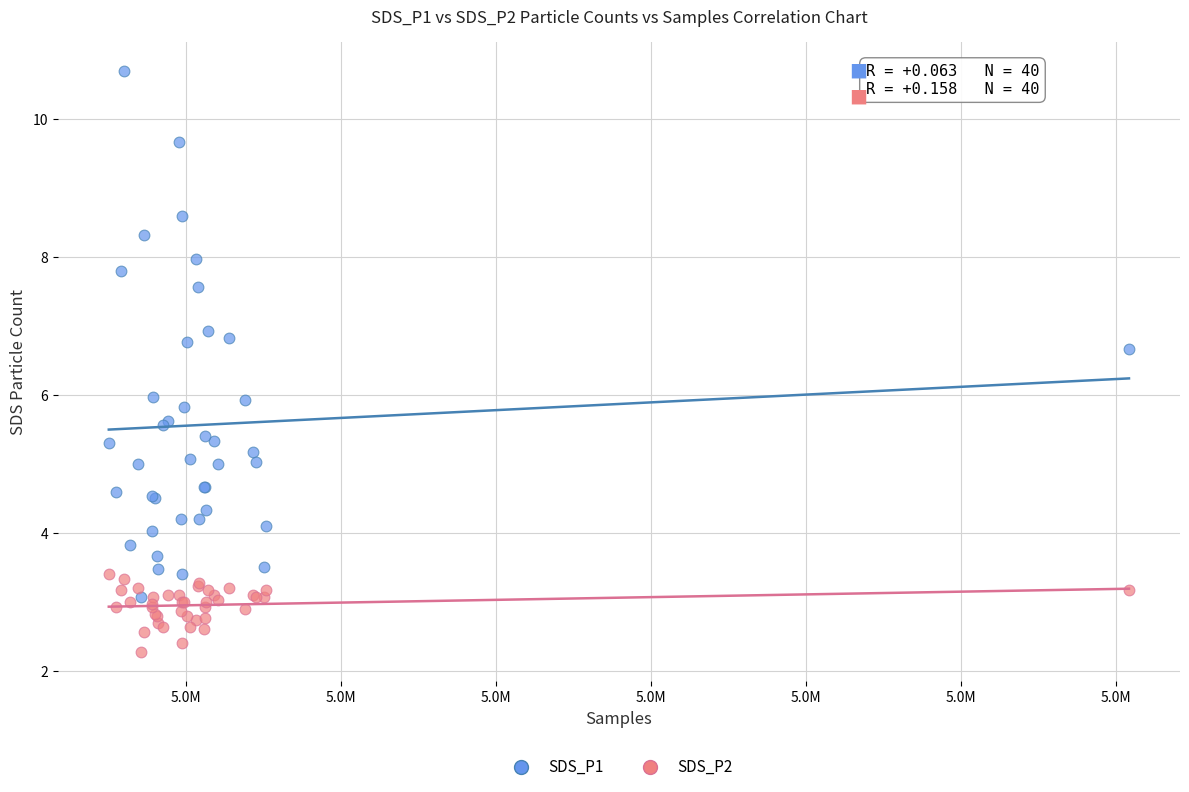

Which series has the widest spread of Y values?

SDS_P1